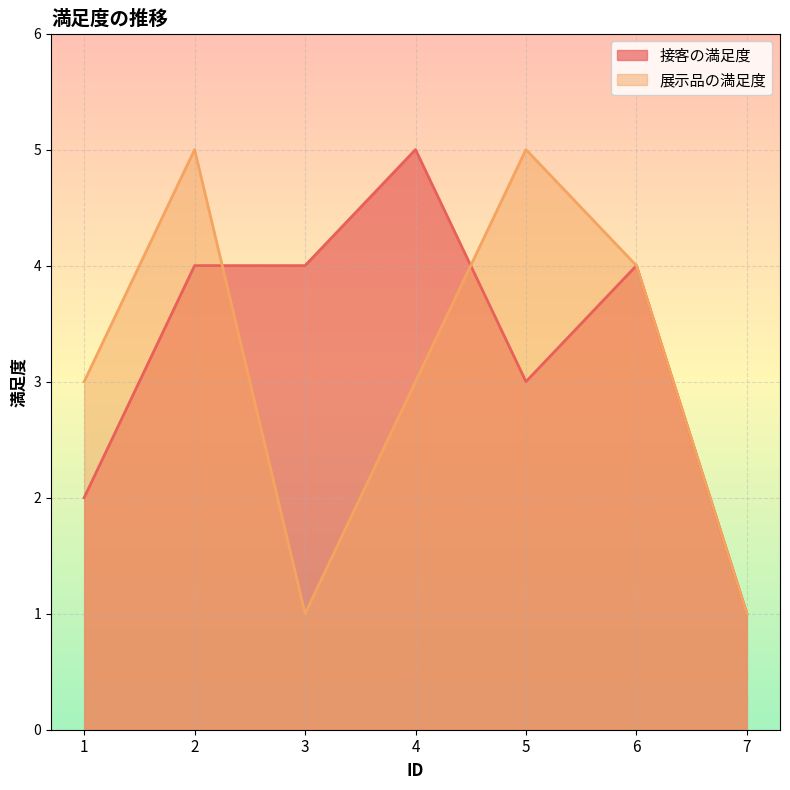

What is the value of the 接客の満足度 point at the 5th from the left?

3